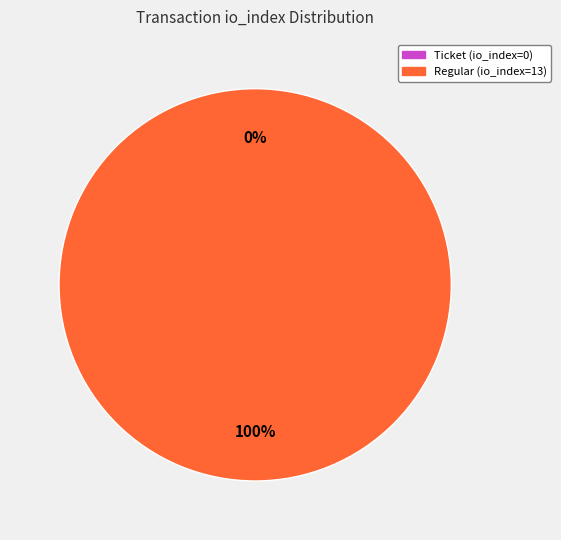

What is the change in value from Ticket (io_index=0) to Regular (io_index=13)?

+13